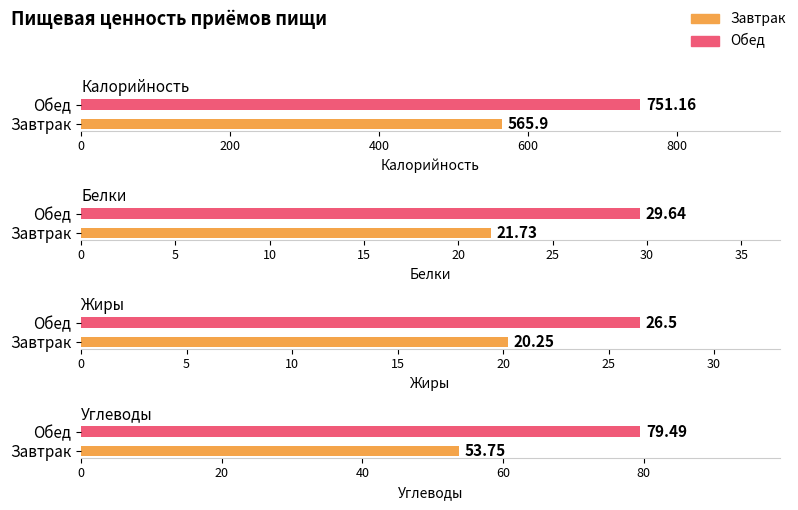

What is the value of the Углеводы bar at the 2nd from the left?

79.5